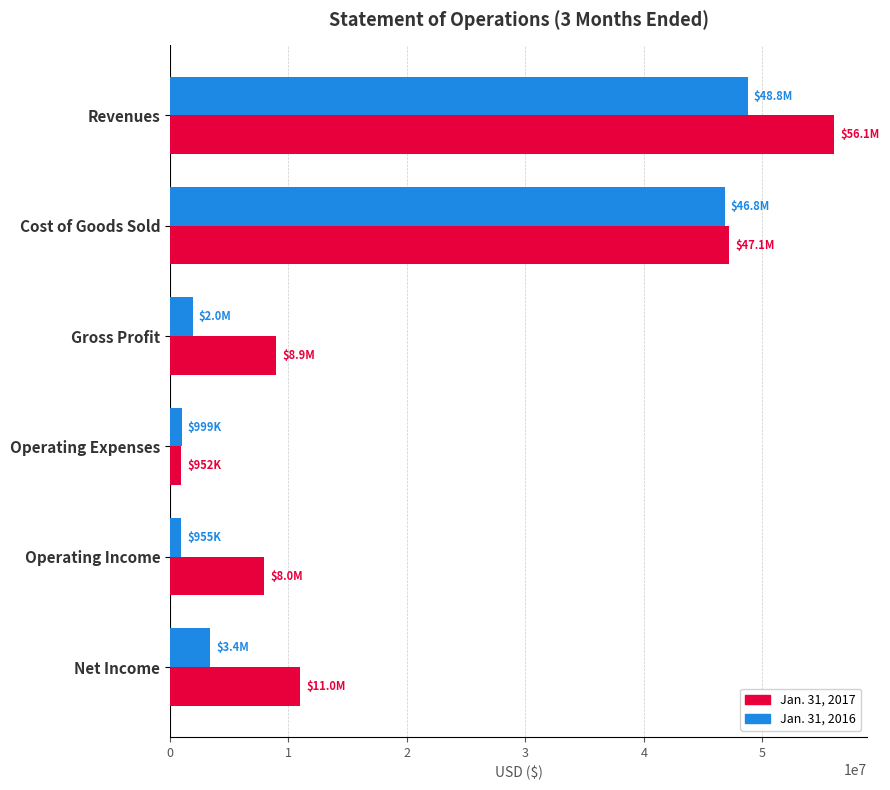

What is the sum of all Jan. 31, 2016 values?

102917340